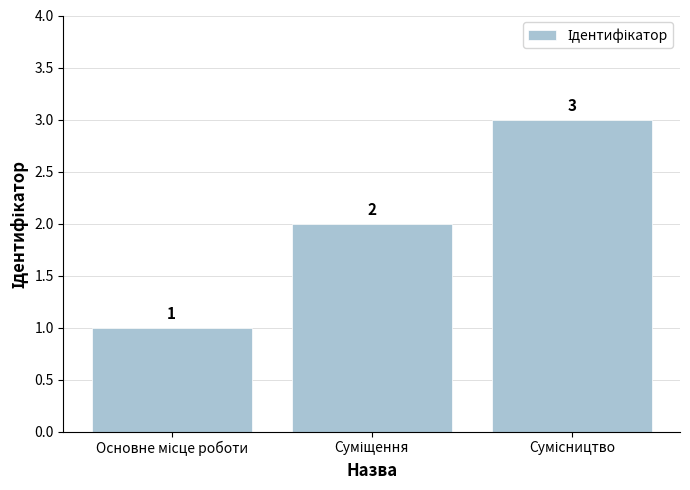

What is the value of the 2nd bar from the left?

2